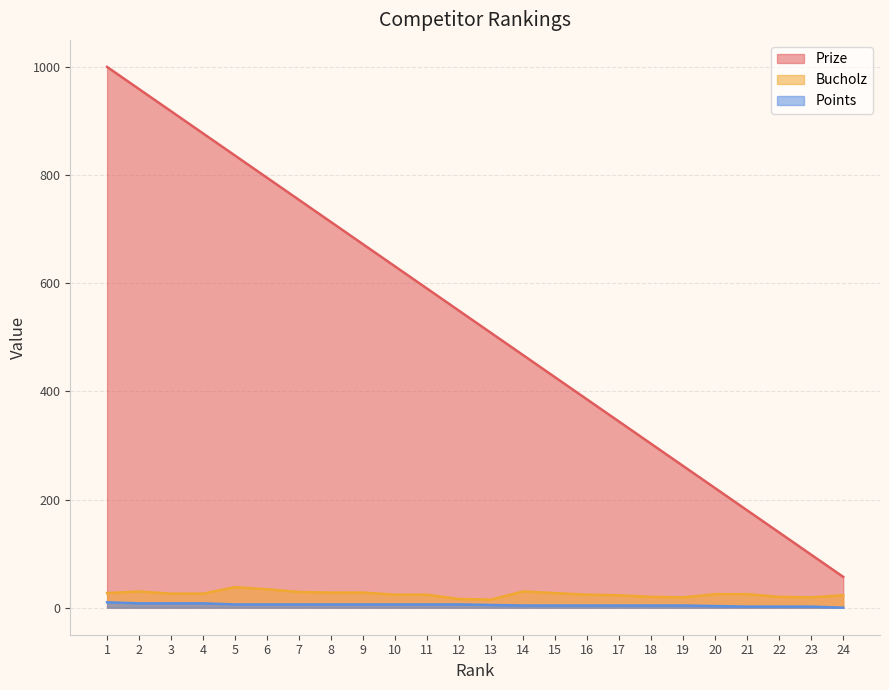

Reading left to right, list all the values displayed in this chart.

Prize: 1=1000	2=959	3=918	4=877	5=836	6=795	7=754	8=713	9=672	10=631	11=590	12=549	13=508	14=467	15=426	16=385	17=344	18=303	19=262	20=221	21=180	22=139	23=98	24=57
Bucholz: 1=27	2=30	3=26	4=26	5=38	6=34	7=29	8=28	9=28	10=24	11=24	12=16	13=15	14=30	15=27	16=24	17=23	18=20	19=19	20=25	21=25	22=20	23=19	24=23
Points: 1=10	2=8	3=8	4=8	5=6	6=6	7=6	8=6	9=6	10=6	11=6	12=6	13=5	14=4	15=4	16=4	17=4	18=4	19=4	20=3	21=2	22=2	23=2	24=0